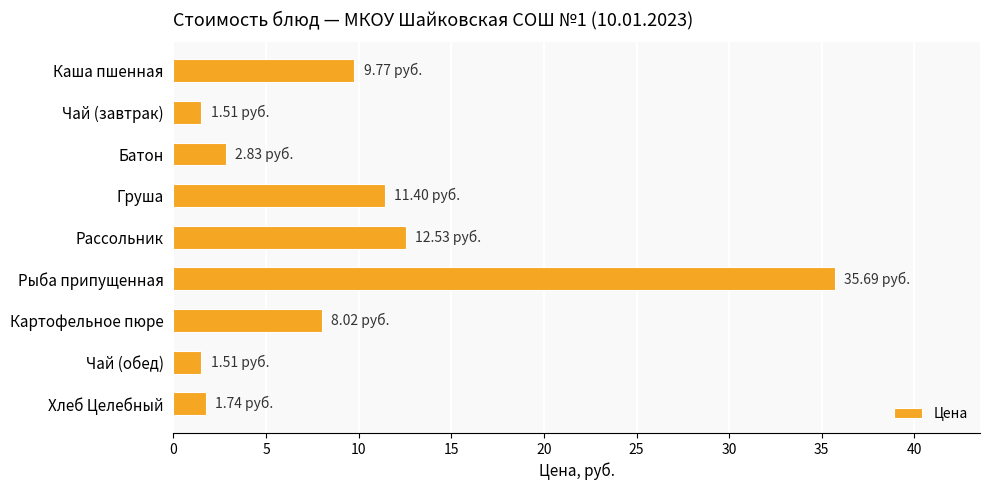

What is the sum of all values?

85.0